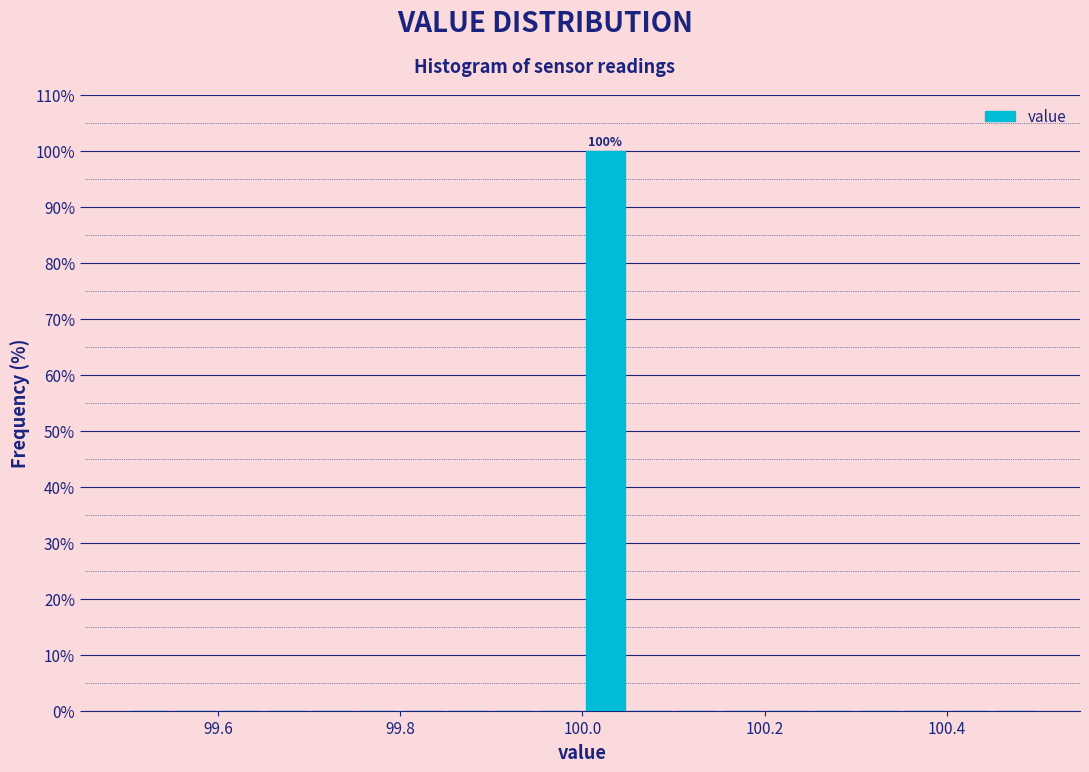

Read against the x-axis, roughly where is the centre of the tallest bar?

100.02